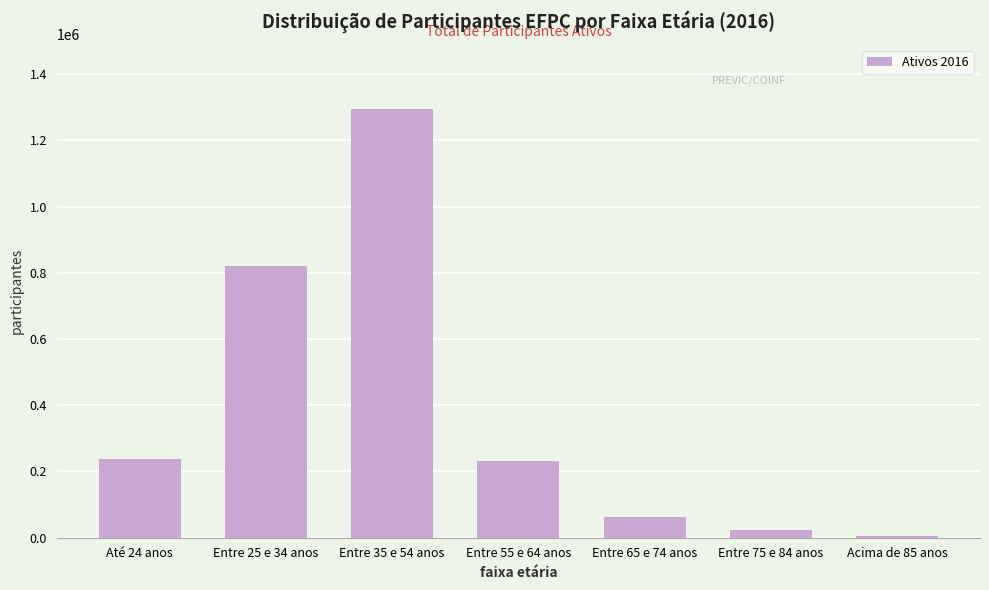

What is the label of the 5th bar from the right?

Entre 35 e 54 anos